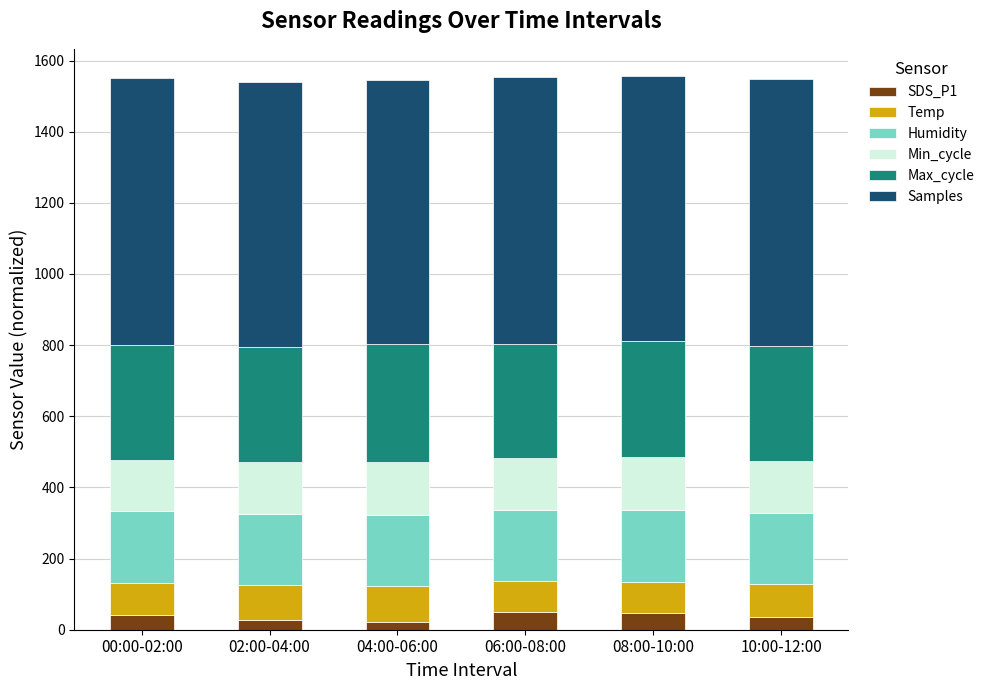

What is the maximum value for SDS_P1?

50.0